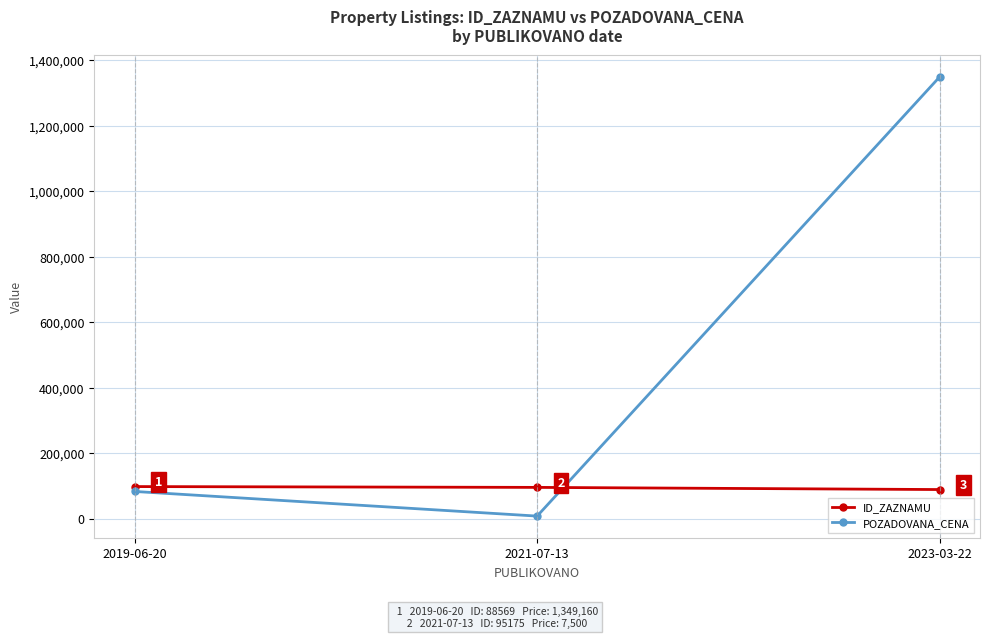

Reading left to right, extract all data points from this chart.

ID_ZAZNAMU: 2019-06-20=97664	2021-07-13=95175	2023-03-22=88569
POZADOVANA_CENA: 2019-06-20=82760	2021-07-13=7500	2023-03-22=1349160